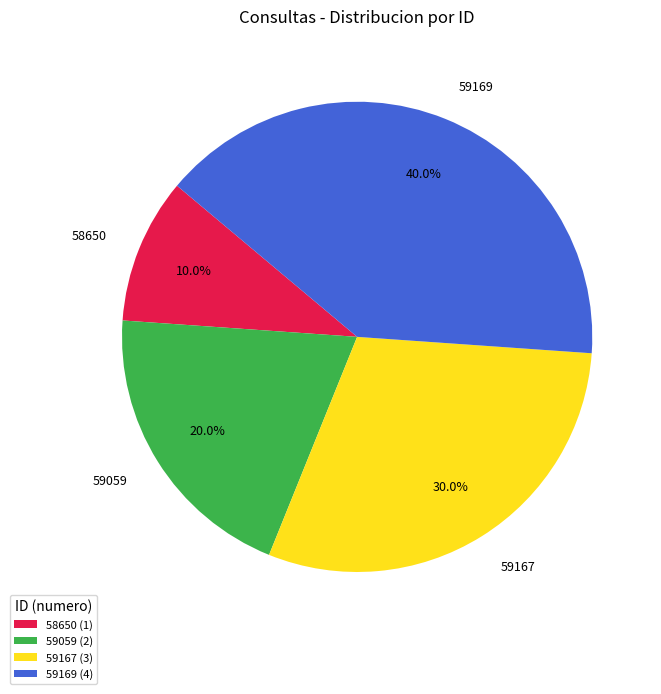

Between 59167 and 59059, which is larger?

59167